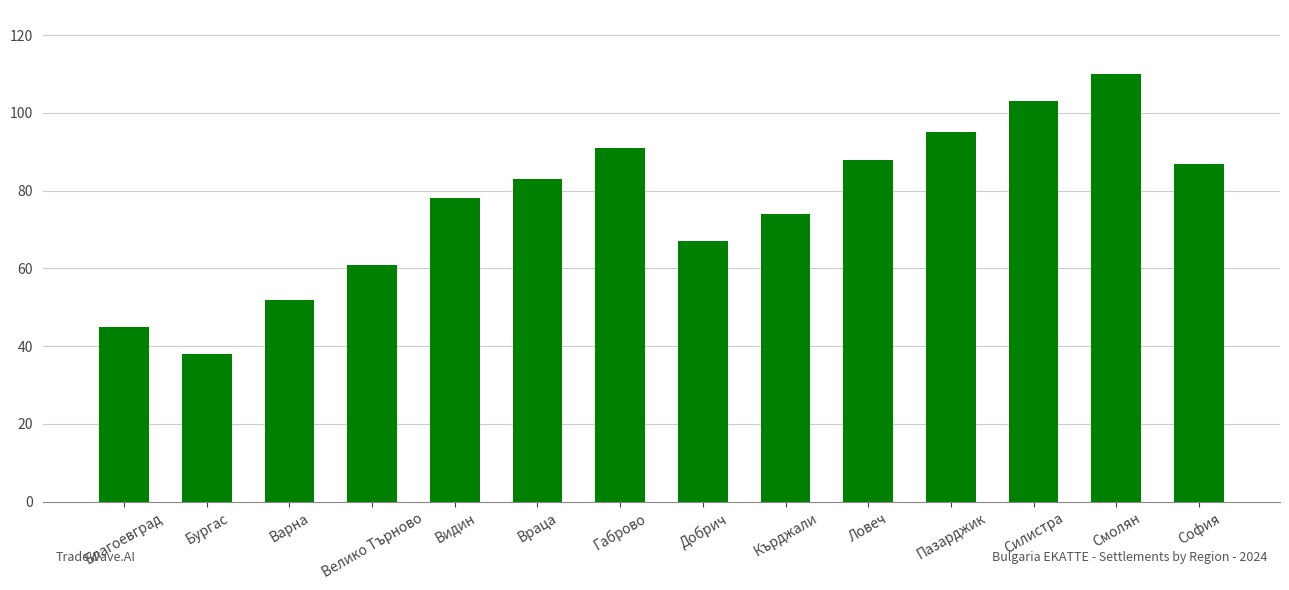

How many data points are less than 83?

7